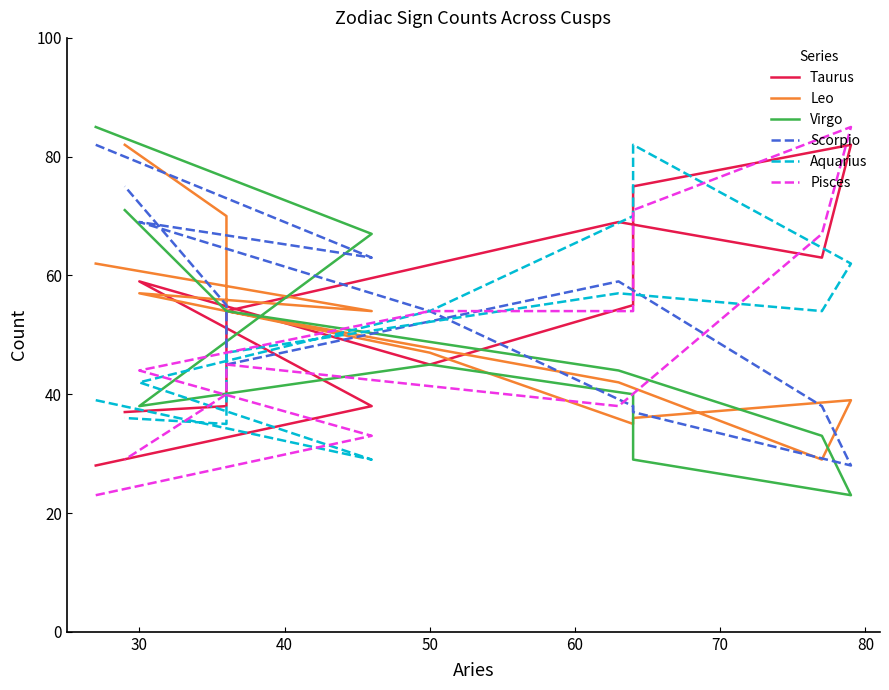

What is the smallest value displayed?

23